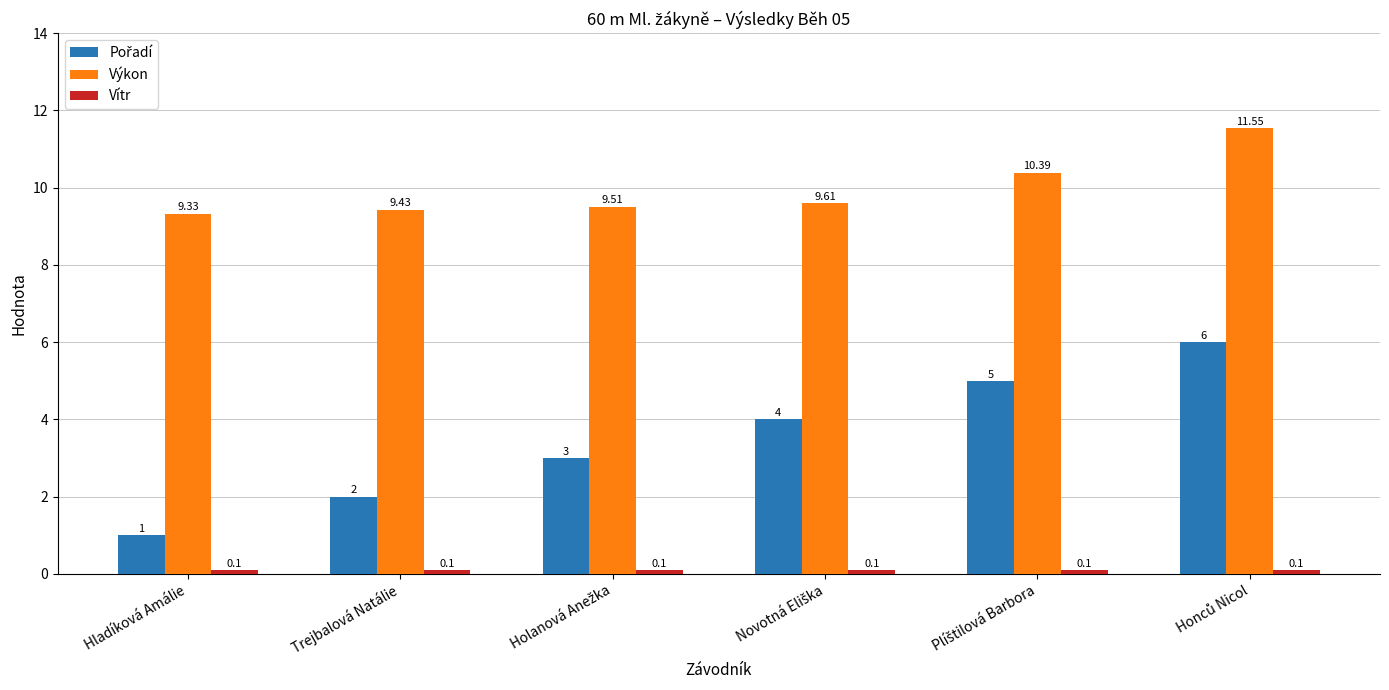

Which series has the largest total across all categories?

Výkon